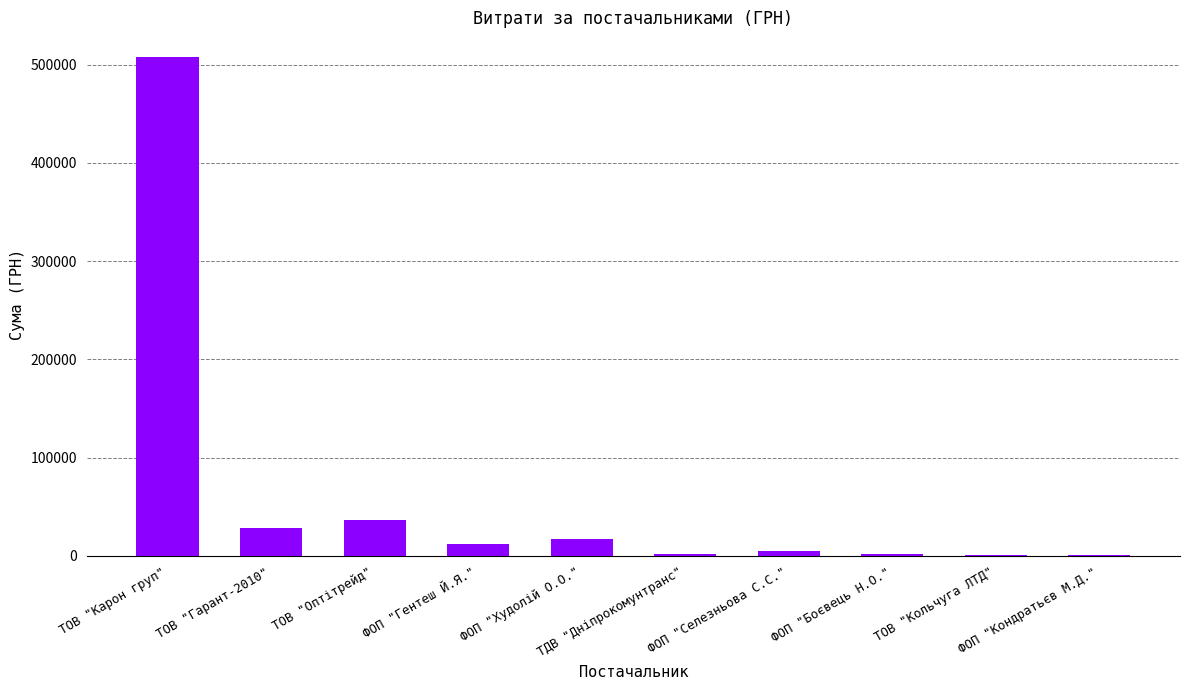

What is the change in value from ТОВ "Карон груп" to ТОВ "Гарант-2010"?

-478416.3